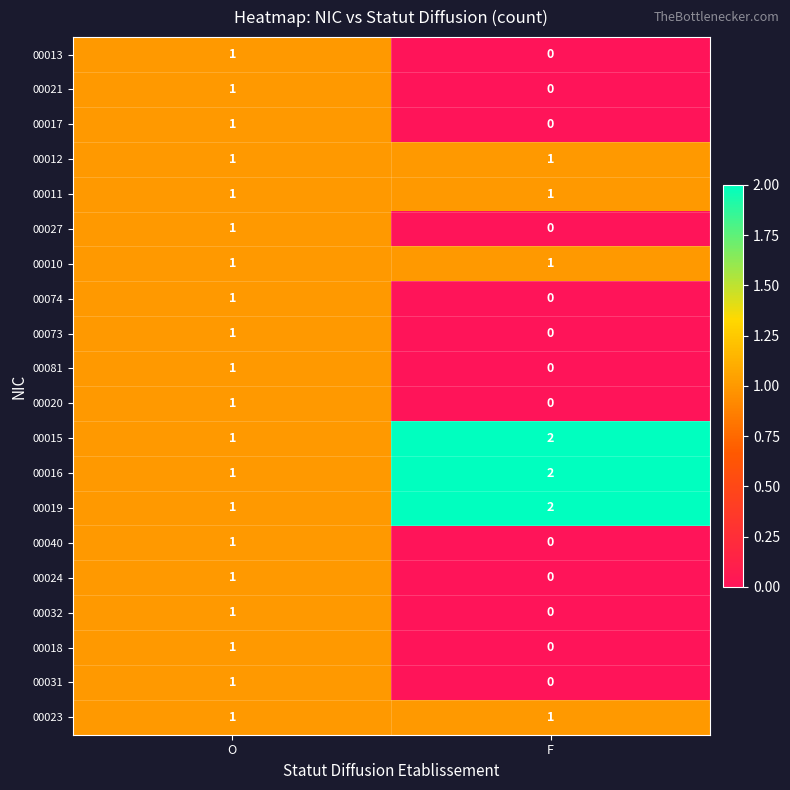

True or false: 00040 has a value of 2 at O.

False